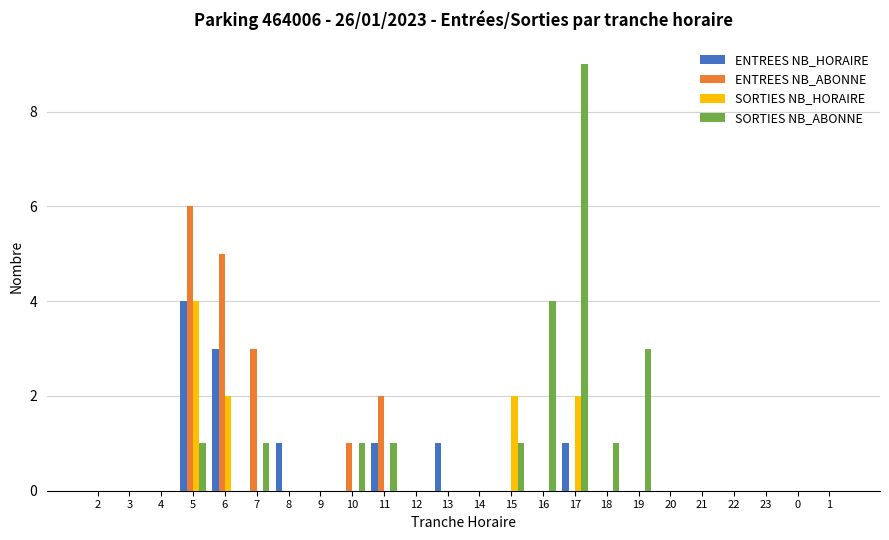

The value of ENTREES NB_ABONNE at 16 is -3. True or false?

False